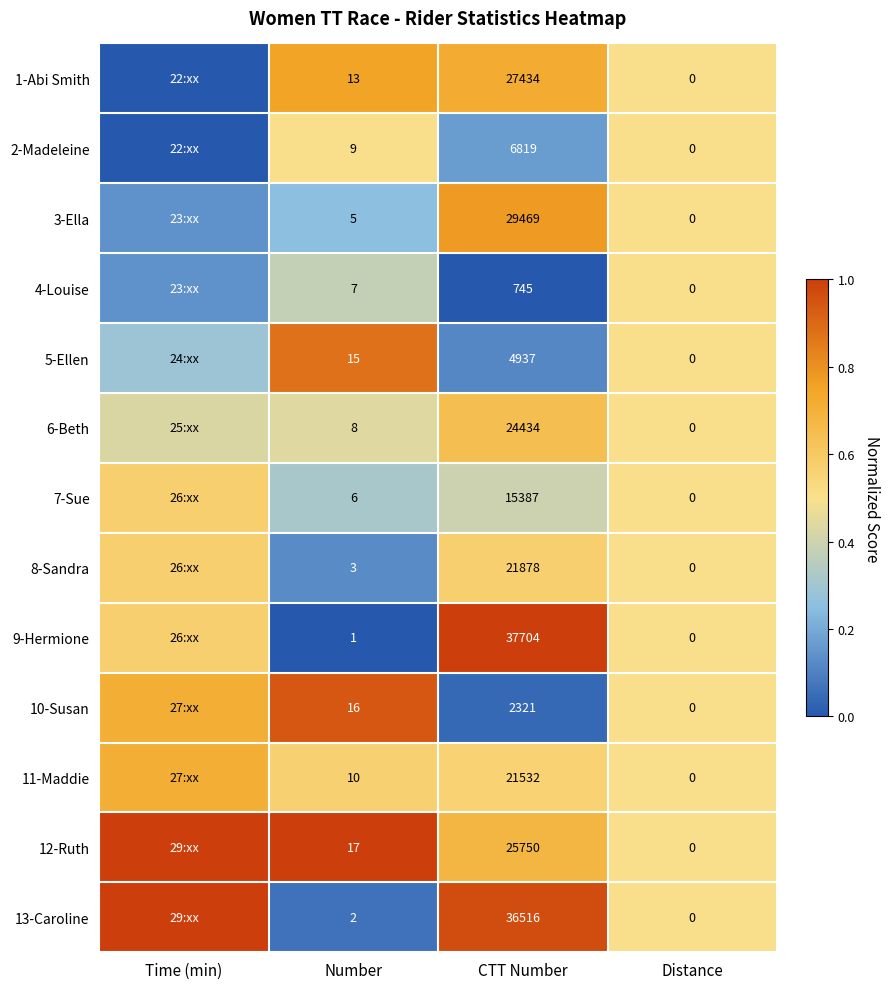

Rank the categories by 7-Sue value from lowest to highest.

Number, CTT Number, Distance, Time (min)